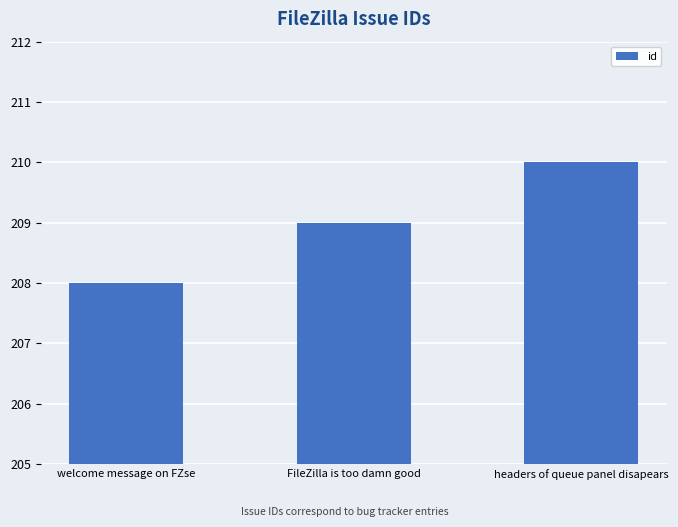

What is the difference between the maximum and minimum values?

2